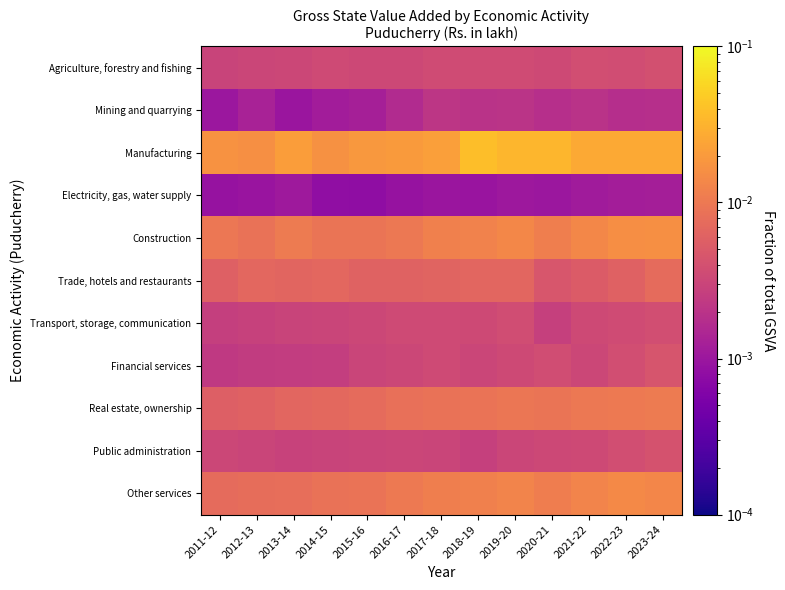

Reading left to right, transcribe all the data shown in this chart.

Agriculture, forestry and fishing: 2011-12=0.0	2012-13=0.0	2013-14=0.0	2014-15=0.0	2015-16=0.0	2016-17=0.0	2017-18=0.0	2018-19=0.0	2019-20=0.0	2020-21=0.0	2021-22=0.0	2022-23=0.0	2023-24=0.0
Mining and quarrying: 2011-12=0.0	2012-13=0.0	2013-14=0.0	2014-15=0.0	2015-16=0.0	2016-17=0.0	2017-18=0.0	2018-19=0.0	2019-20=0.0	2020-21=0.0	2021-22=0.0	2022-23=0.0	2023-24=0.0
Manufacturing: 2011-12=0.0	2012-13=0.0	2013-14=0.0	2014-15=0.0	2015-16=0.0	2016-17=0.0	2017-18=0.0	2018-19=0.0	2019-20=0.0	2020-21=0.0	2021-22=0.0	2022-23=0.0	2023-24=0.0
Electricity, gas, water supply: 2011-12=0.0	2012-13=0.0	2013-14=0.0	2014-15=0.0	2015-16=0.0	2016-17=0.0	2017-18=0.0	2018-19=0.0	2019-20=0.0	2020-21=0.0	2021-22=0.0	2022-23=0.0	2023-24=0.0
Construction: 2011-12=0.0	2012-13=0.0	2013-14=0.0	2014-15=0.0	2015-16=0.0	2016-17=0.0	2017-18=0.0	2018-19=0.0	2019-20=0.0	2020-21=0.0	2021-22=0.0	2022-23=0.0	2023-24=0.0
Trade, hotels and restaurants: 2011-12=0.0	2012-13=0.0	2013-14=0.0	2014-15=0.0	2015-16=0.0	2016-17=0.0	2017-18=0.0	2018-19=0.0	2019-20=0.0	2020-21=0.0	2021-22=0.0	2022-23=0.0	2023-24=0.0
Transport, storage, communication: 2011-12=0.0	2012-13=0.0	2013-14=0.0	2014-15=0.0	2015-16=0.0	2016-17=0.0	2017-18=0.0	2018-19=0.0	2019-20=0.0	2020-21=0.0	2021-22=0.0	2022-23=0.0	2023-24=0.0
Financial services: 2011-12=0.0	2012-13=0.0	2013-14=0.0	2014-15=0.0	2015-16=0.0	2016-17=0.0	2017-18=0.0	2018-19=0.0	2019-20=0.0	2020-21=0.0	2021-22=0.0	2022-23=0.0	2023-24=0.0
Real estate, ownership: 2011-12=0.0	2012-13=0.0	2013-14=0.0	2014-15=0.0	2015-16=0.0	2016-17=0.0	2017-18=0.0	2018-19=0.0	2019-20=0.0	2020-21=0.0	2021-22=0.0	2022-23=0.0	2023-24=0.0
Public administration: 2011-12=0.0	2012-13=0.0	2013-14=0.0	2014-15=0.0	2015-16=0.0	2016-17=0.0	2017-18=0.0	2018-19=0.0	2019-20=0.0	2020-21=0.0	2021-22=0.0	2022-23=0.0	2023-24=0.0
Other services: 2011-12=0.0	2012-13=0.0	2013-14=0.0	2014-15=0.0	2015-16=0.0	2016-17=0.0	2017-18=0.0	2018-19=0.0	2019-20=0.0	2020-21=0.0	2021-22=0.0	2022-23=0.0	2023-24=0.0